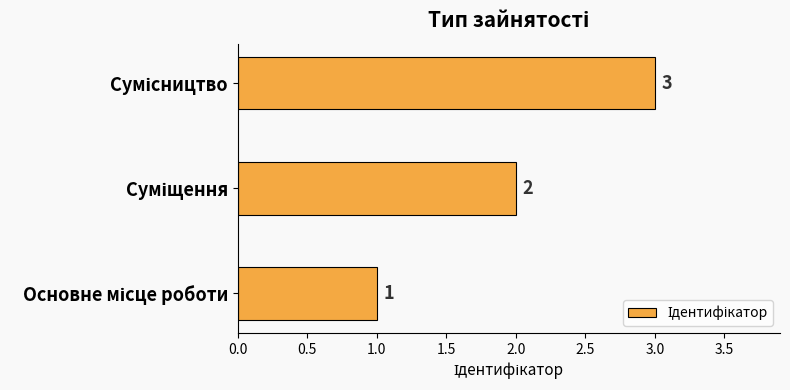

What is the sum of all values?

6